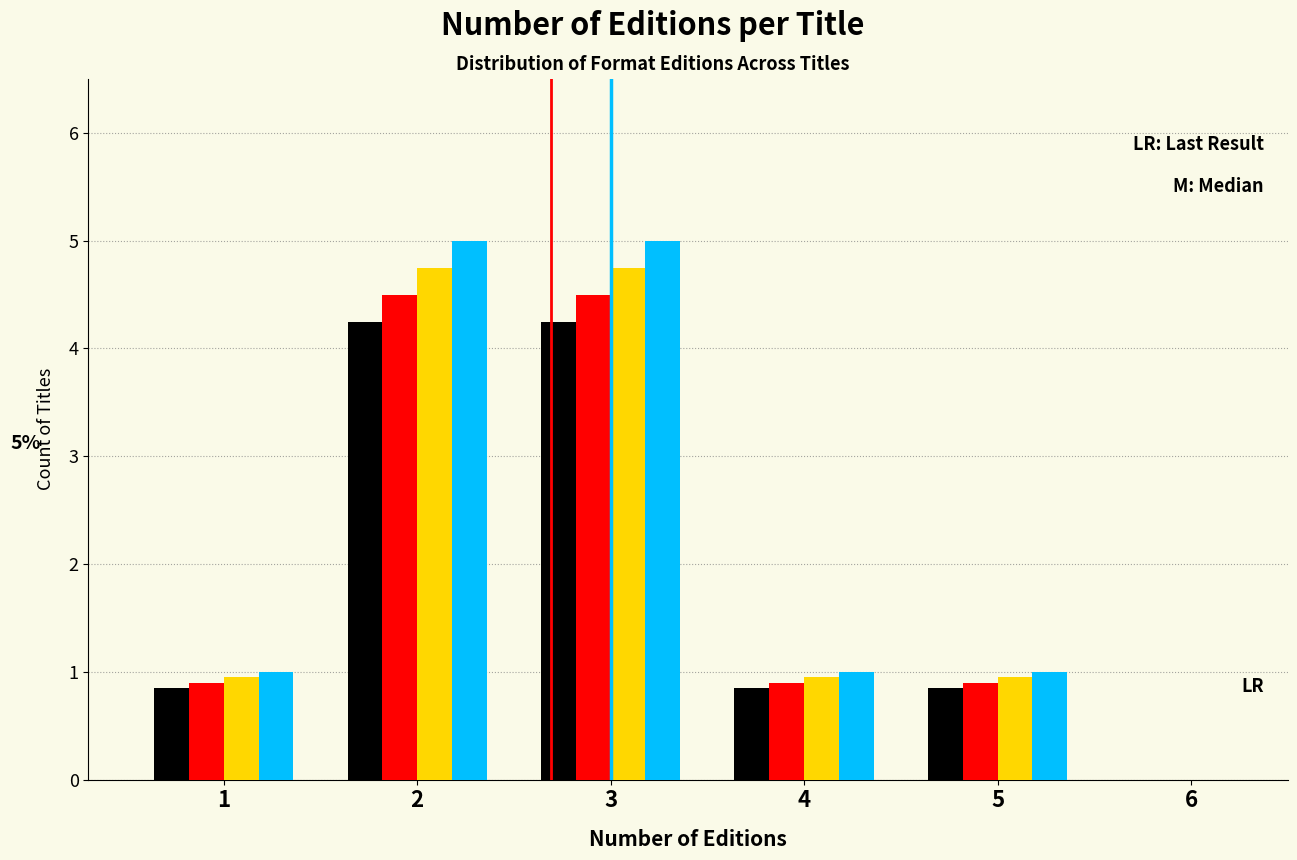

What is the total value across all series at 1?

3.7